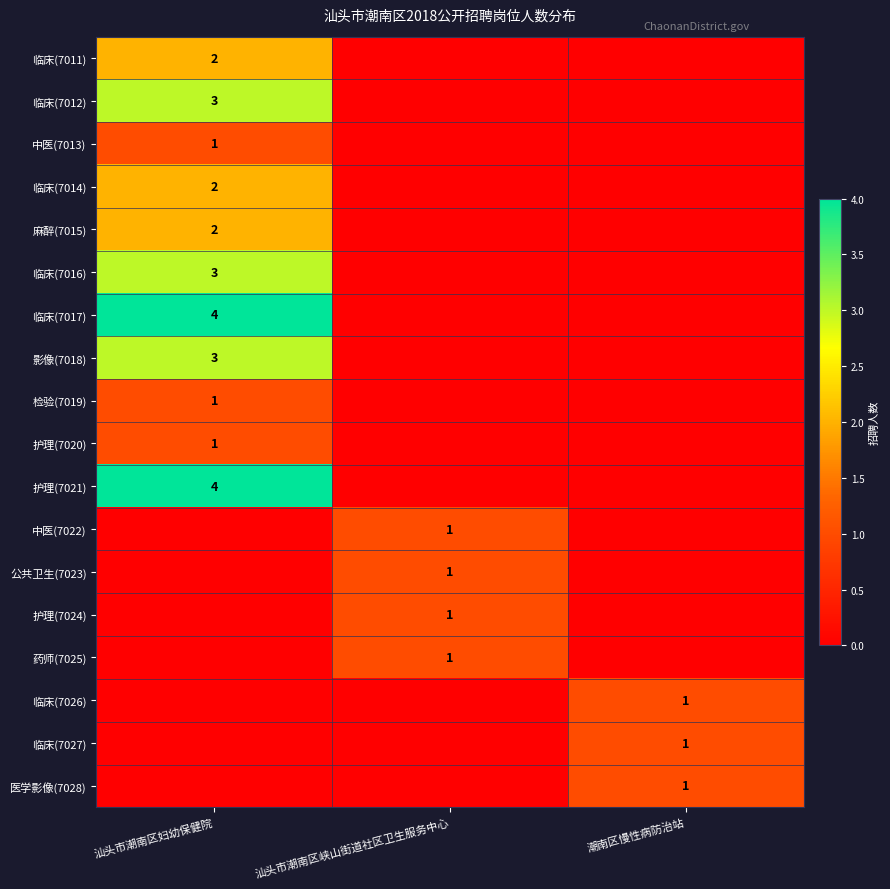

Is it true that 护理(7020) equals 0 at 汕头市潮南区妇幼保健院?

False